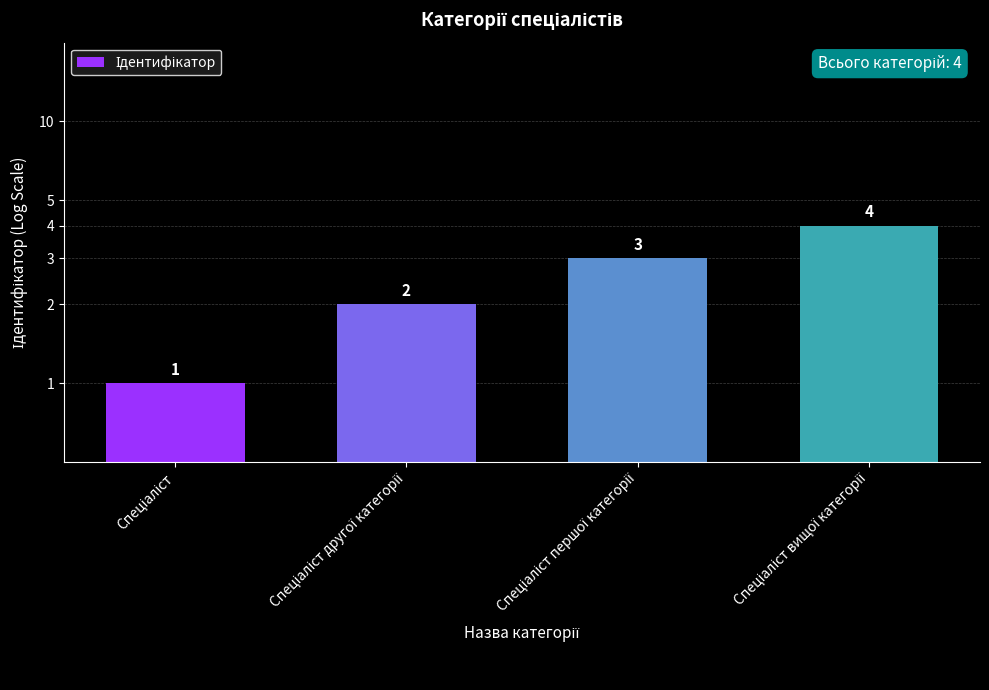

How many bars are there in total?

4